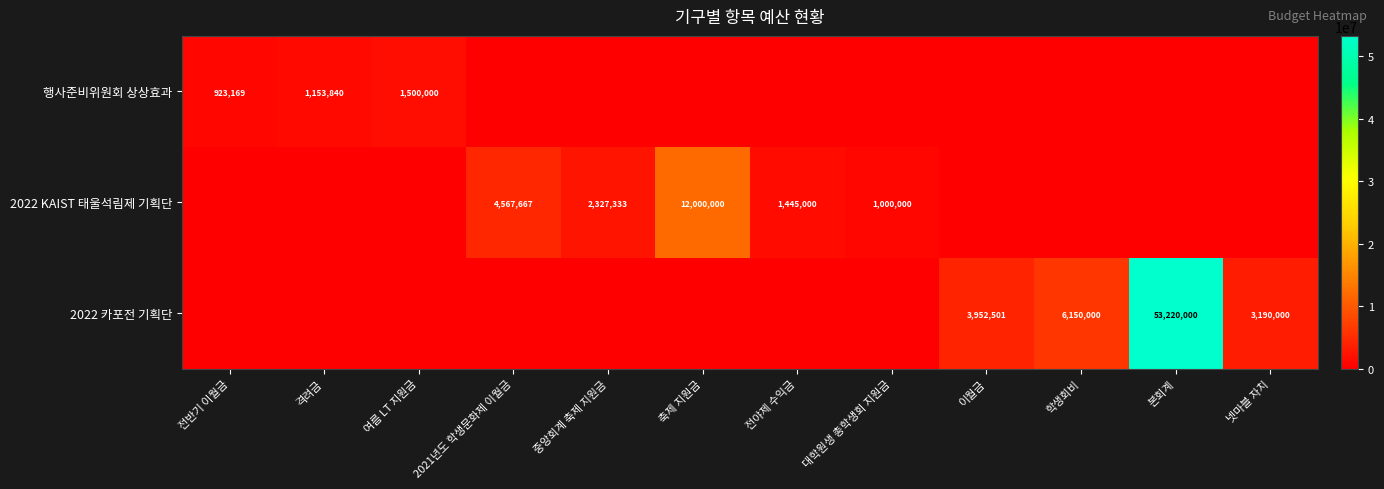

Is it true that 2022 카포전 기획단 equals 2593055 at 학생회비?

False